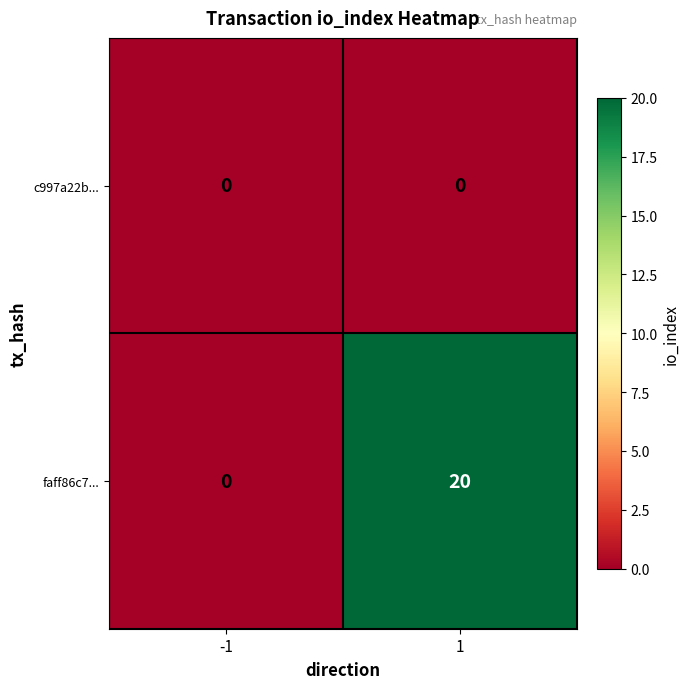

Reading right to left, extract all data points from this chart.

c997a22b...: 0	0
faff86c7...: 20	0